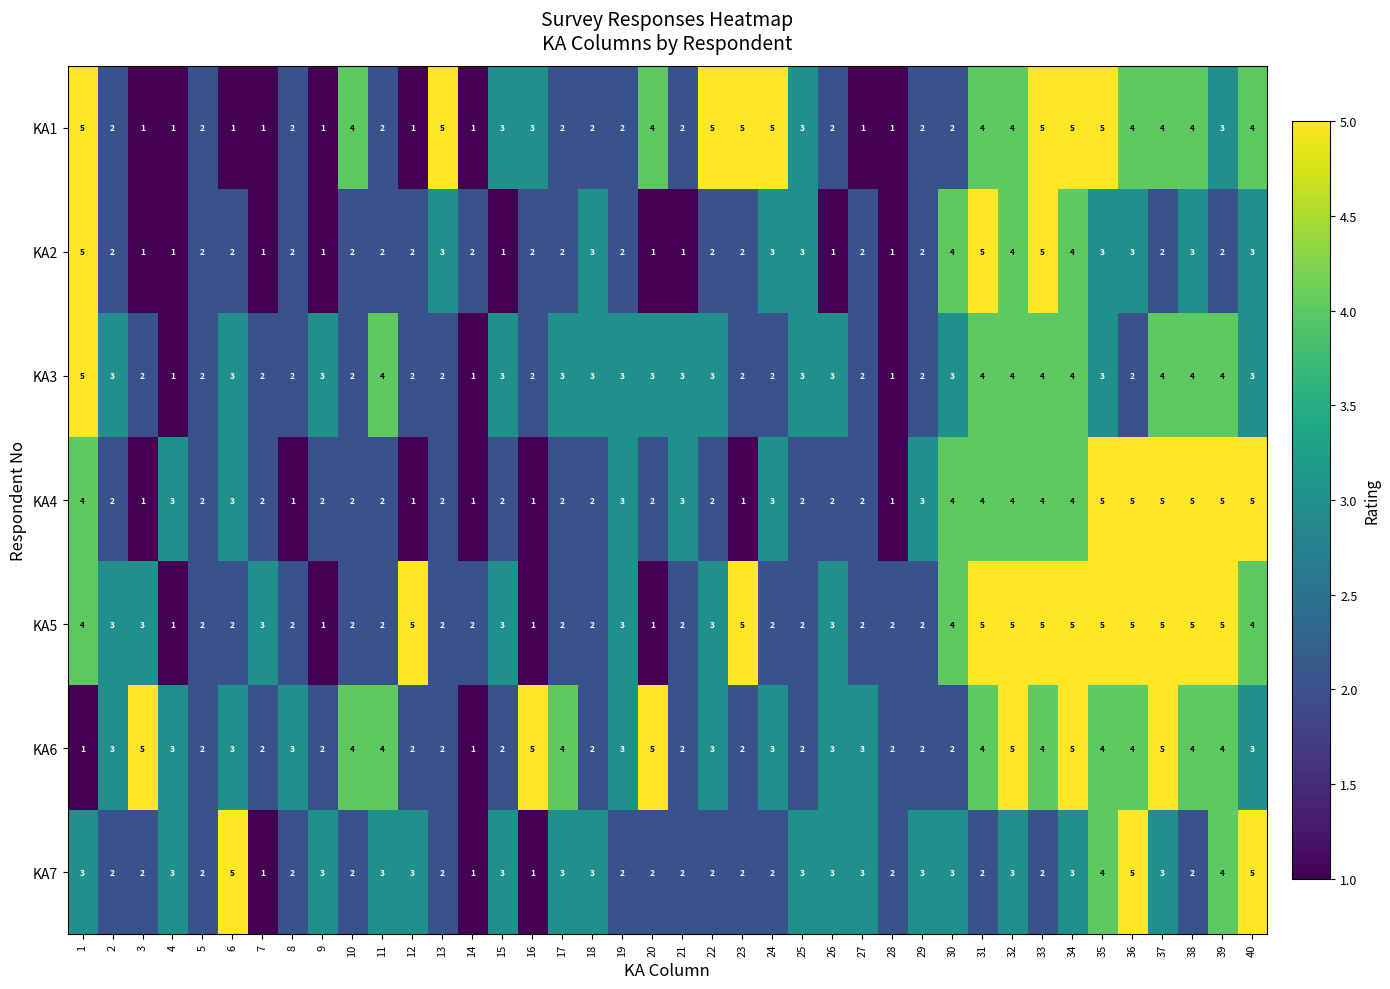

What is the difference between the highest and lowest values at 31?

3